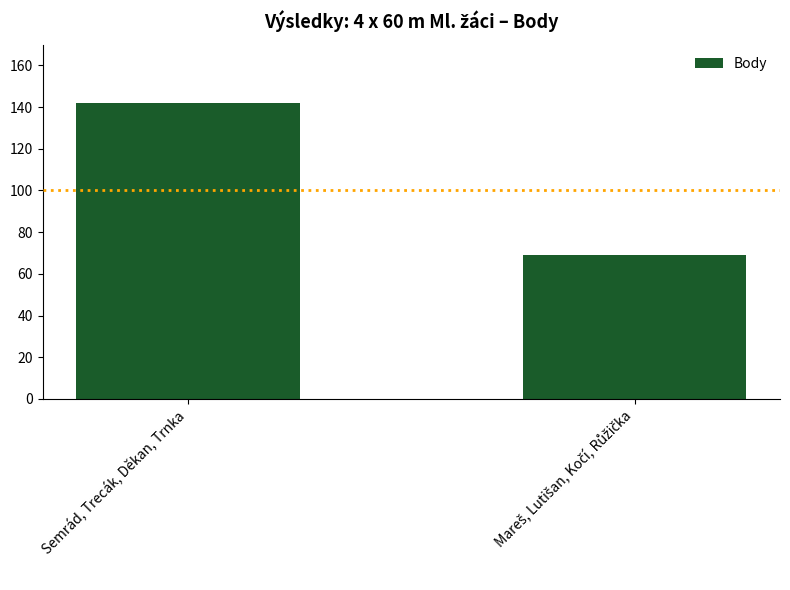

The chart shows a value of 46 at Semrád, Trecák, Děkan, Trnka. True or false?

False